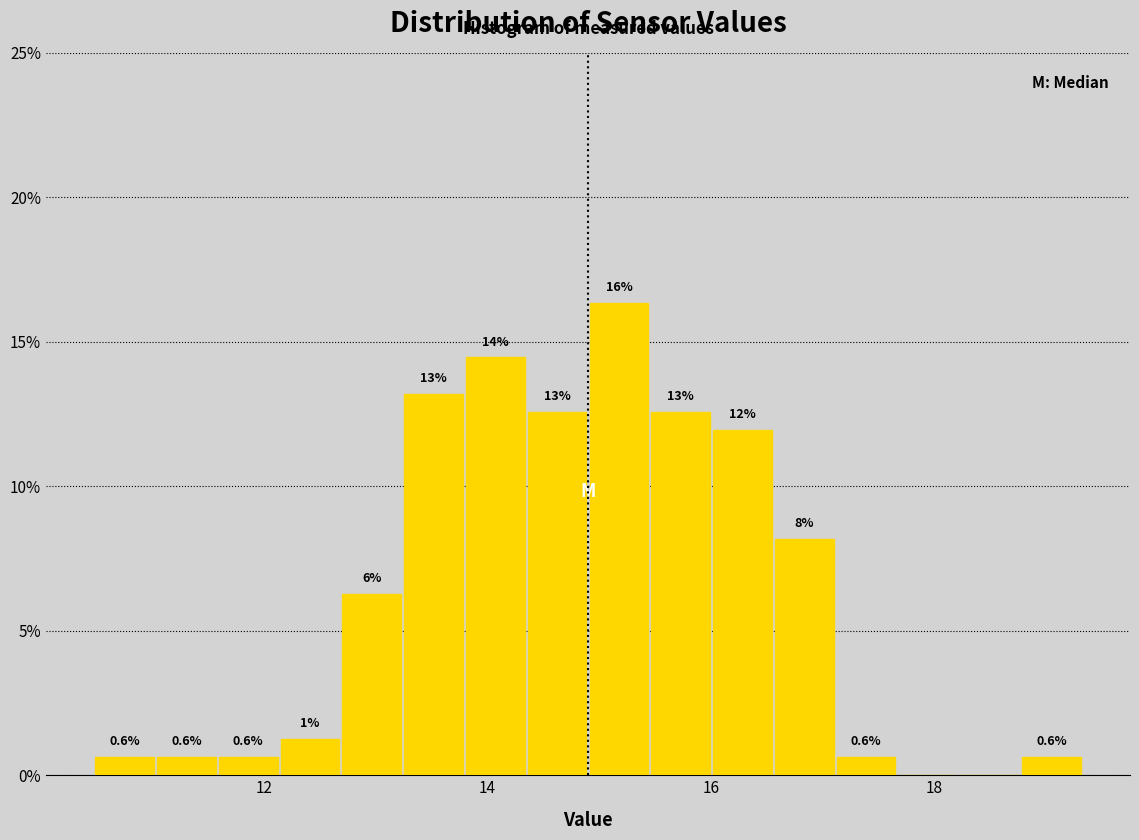

Read against the x-axis, roughly where is the centre of the tallest bar?

15.2